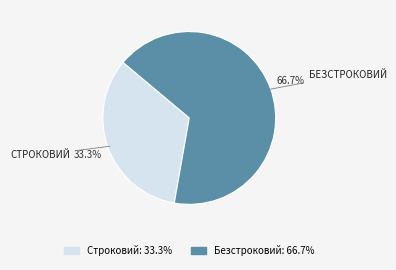

What is the smallest slice in the pie chart?

Строковий